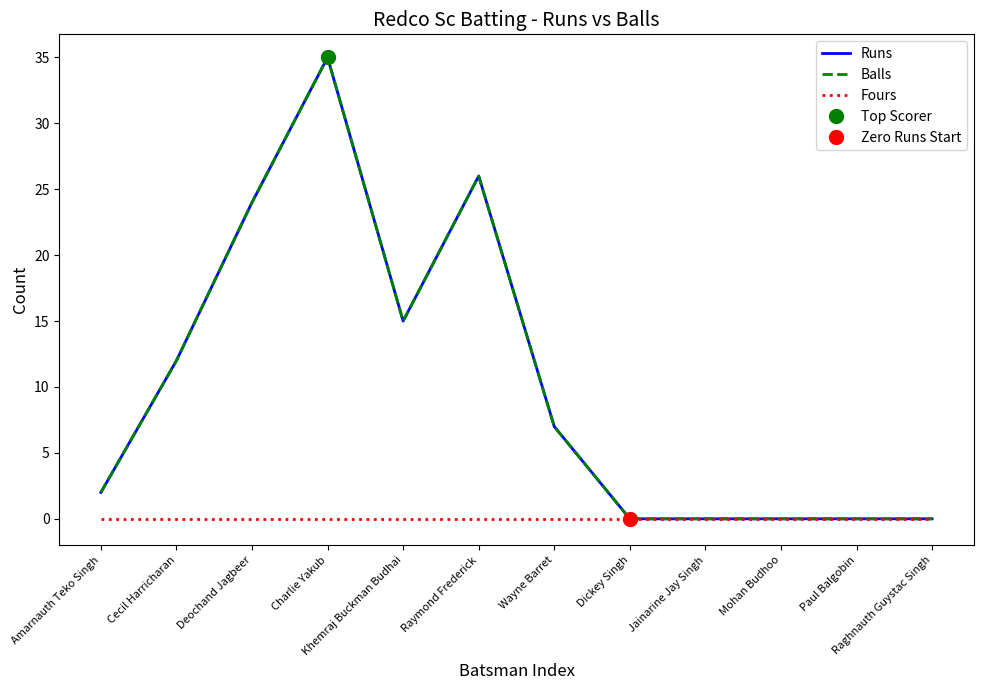

Reading left to right, transcribe all the data shown in this chart.

Runs: 2	12	24	35	15	26	7	0	0	0	0	0
Balls: 2	12	24	35	15	26	7	0	0	0	0	0
Fours: 0	0	0	0	0	0	0	0	0	0	0	0